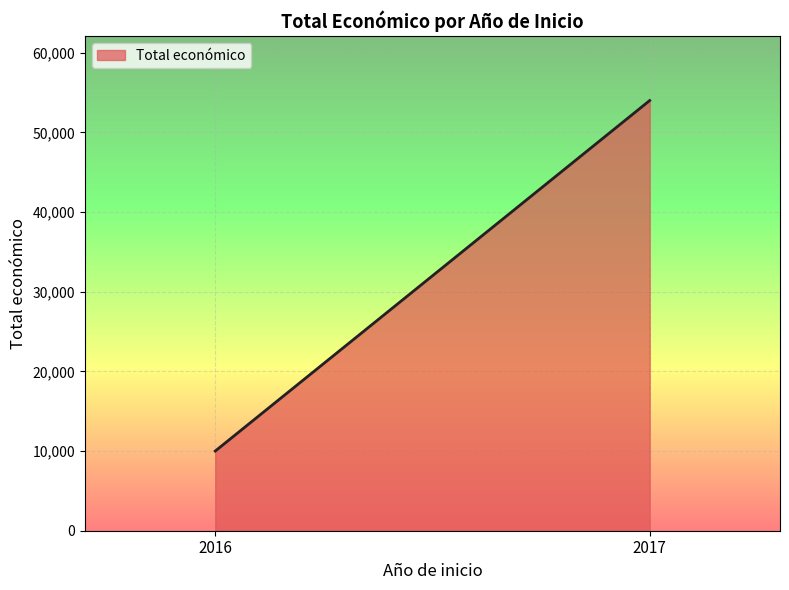

Reading left to right, what are all the values shown in this chart?

2016=10000	2017=53995